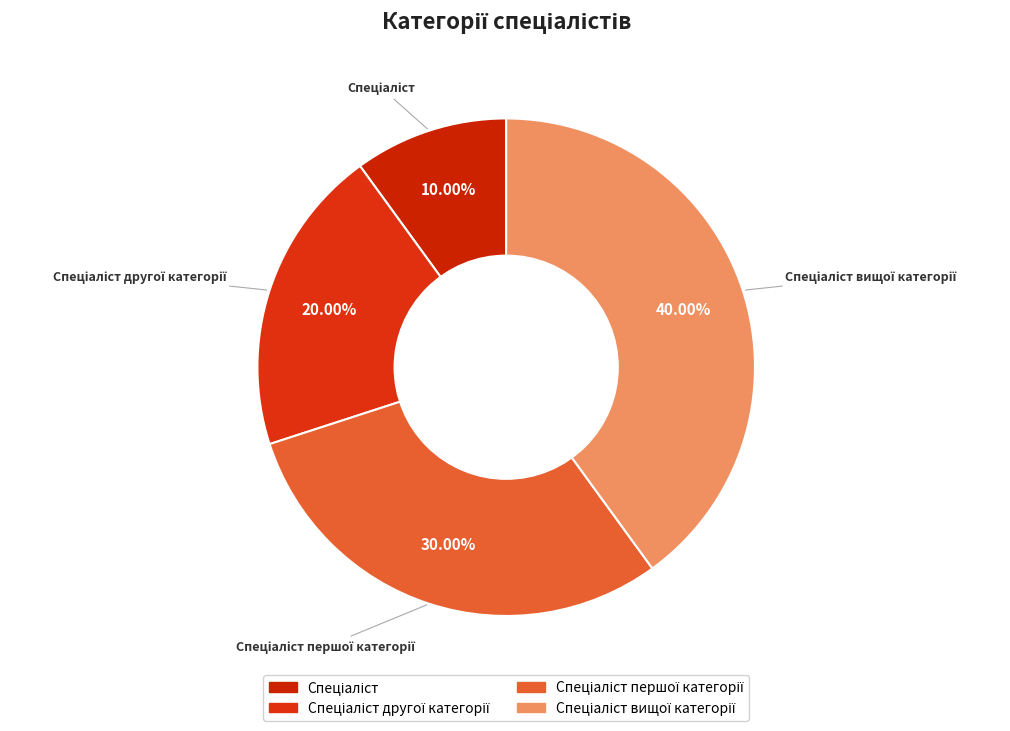

How many slices are in this pie chart?

4